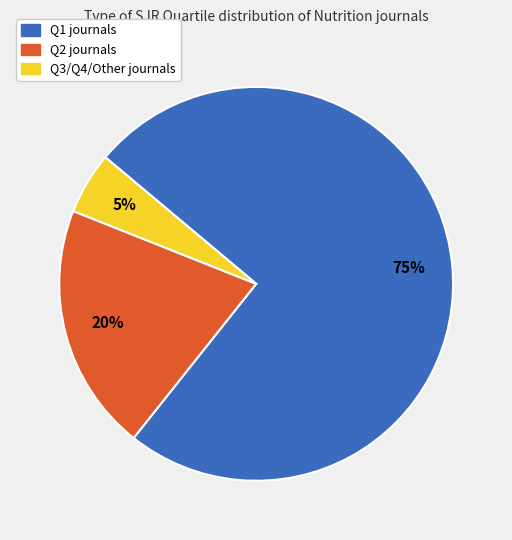

Between Q1 journals and Q3/Q4/Other journals, which is larger?

Q1 journals